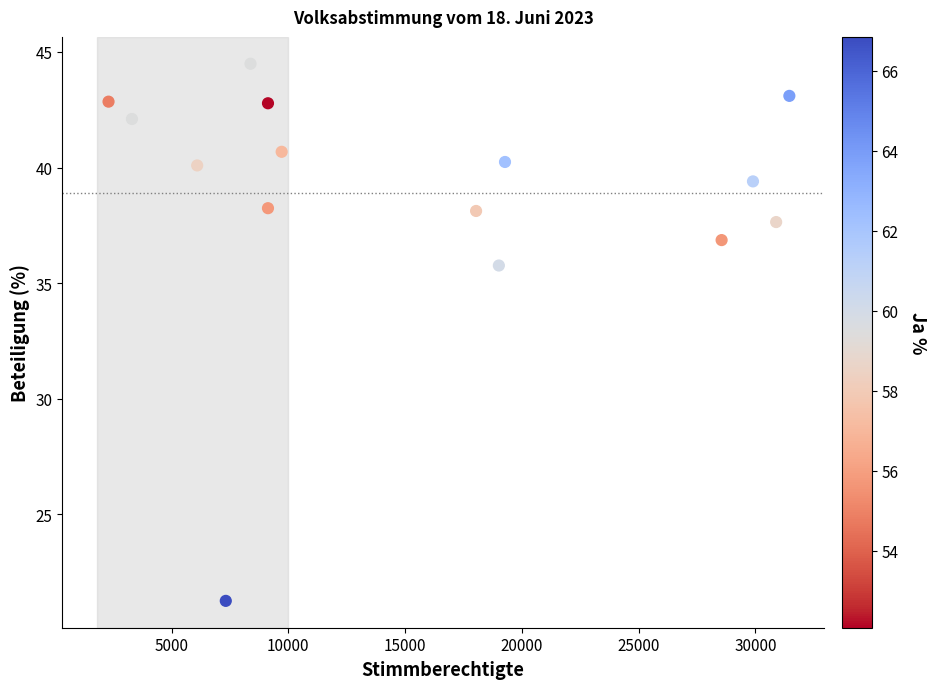

What is the range of X values (max minus min)?

29155.0